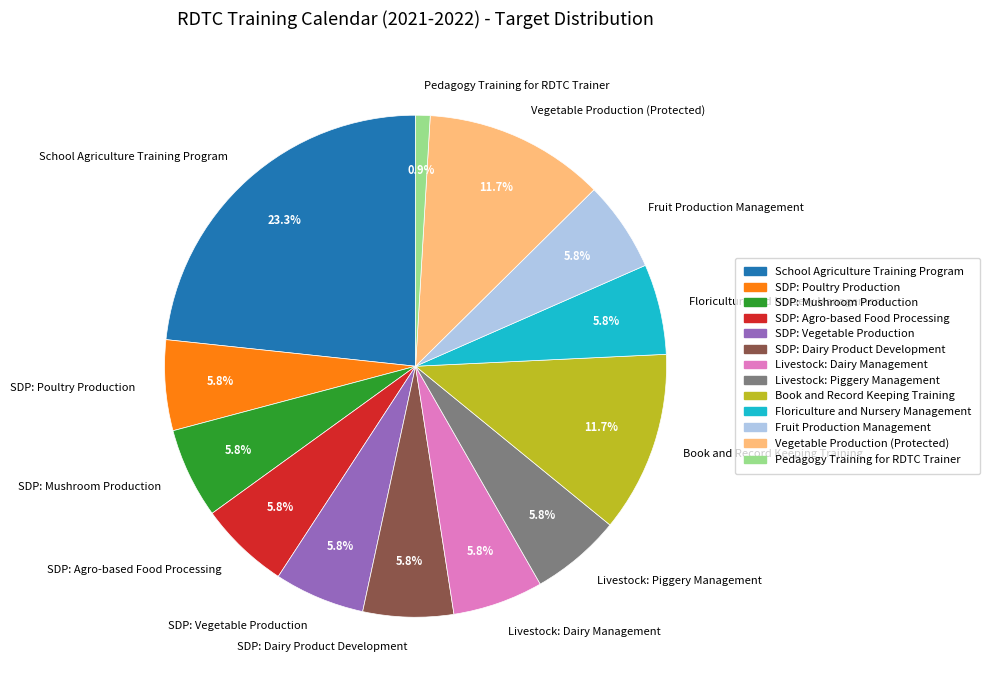

To the nearest percent, what portion does Fruit Production Management represent?

6%